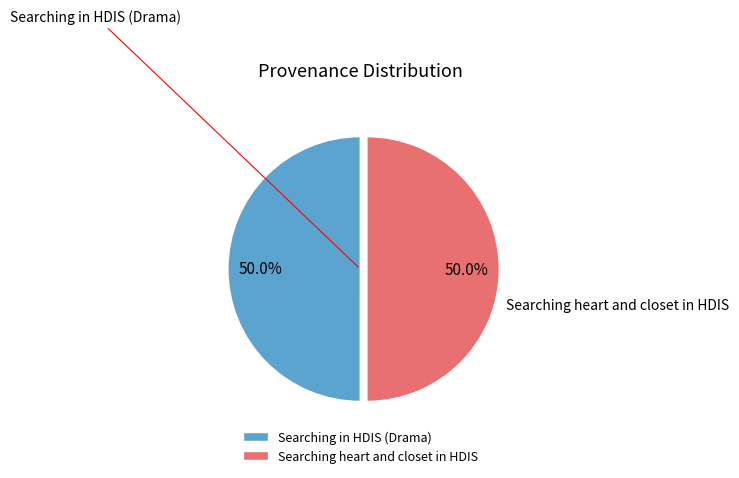

What percentage do Searching heart and closet in HDIS and Searching in HDIS (Drama) together represent?

100.0%